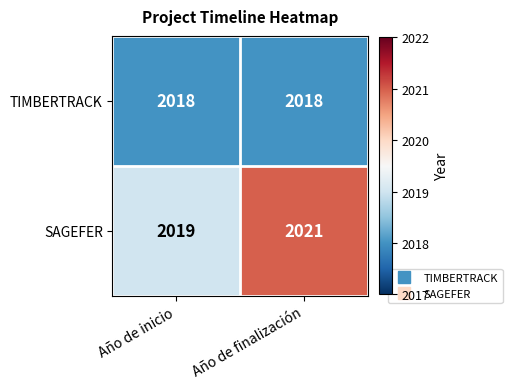

Read the SAGEFER value at Año de finalización.

2021